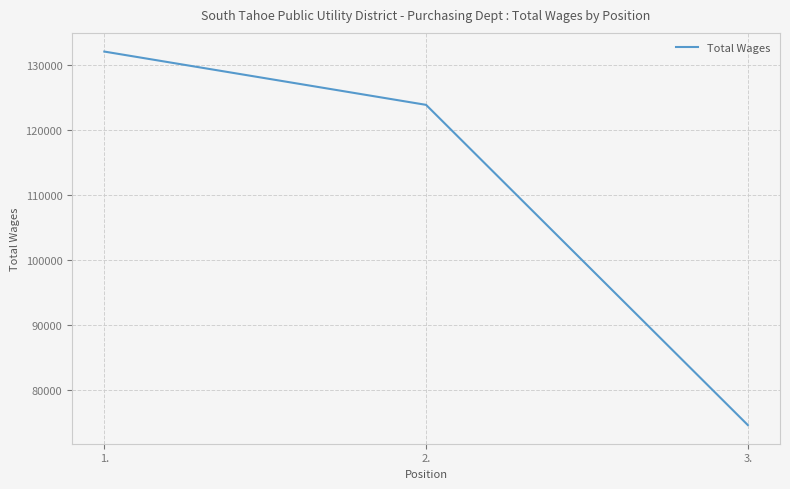

Does the chart display data point markers on the line(s)?

No